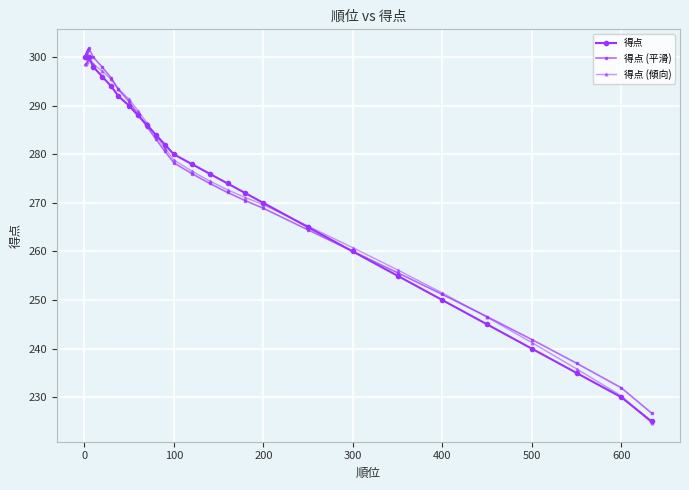

How many values in the 得点 (平滑) series are below 278?

14